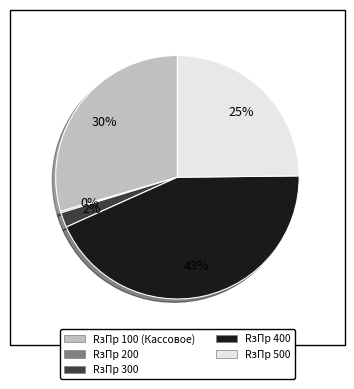

Do RзПр 500 and RзПр 100 (Кассовое) together represent more than half of the pie?

Yes